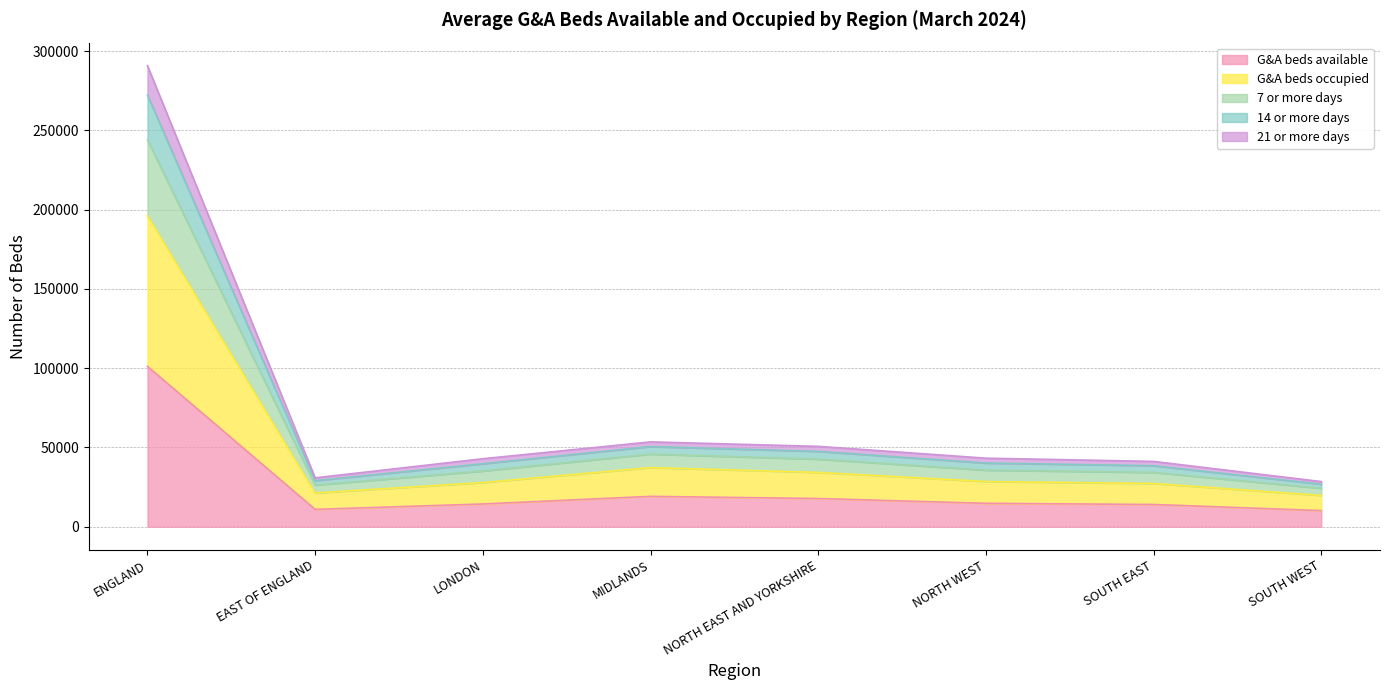

What is the difference between the highest and lowest values at MIDLANDS?

34372